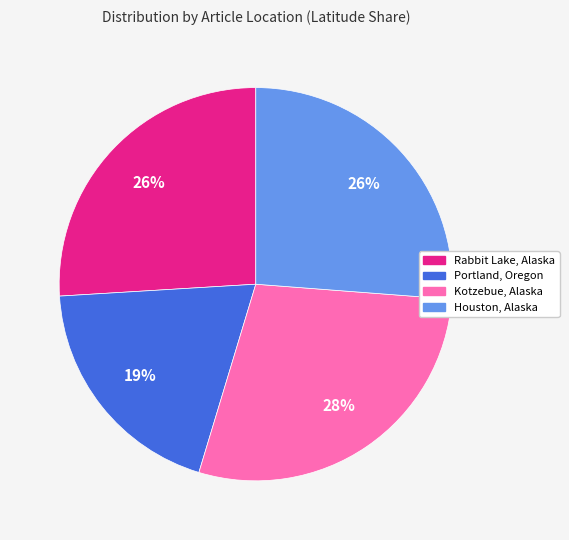

True or false: Rabbit Lake, Alaska accounts for 38% of the total.

False